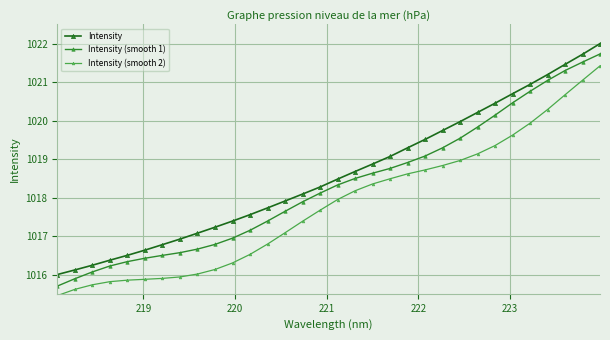

What are all the series names shown in the legend?

Intensity, Intensity (smooth 1), Intensity (smooth 2)